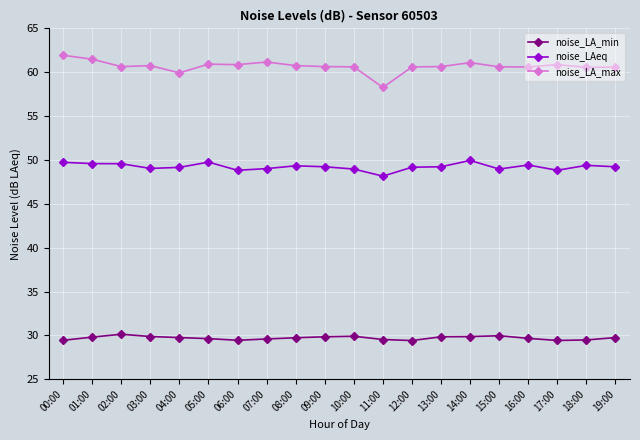

What is the smallest value displayed?

29.4